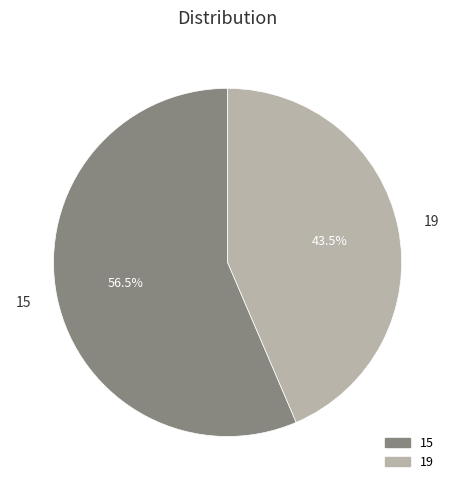

What is the total percentage of 19 and 15?

100.0%